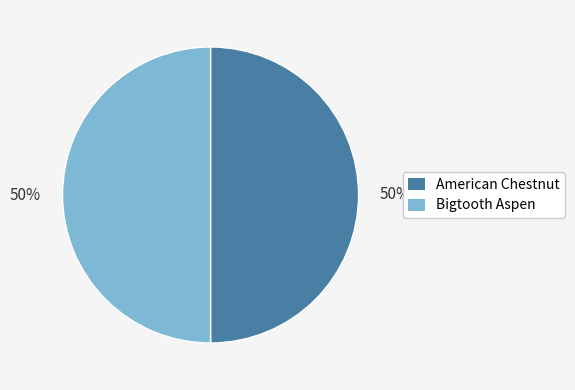

To the nearest percent, what is the combined percentage of American Chestnut and Bigtooth Aspen?

100%